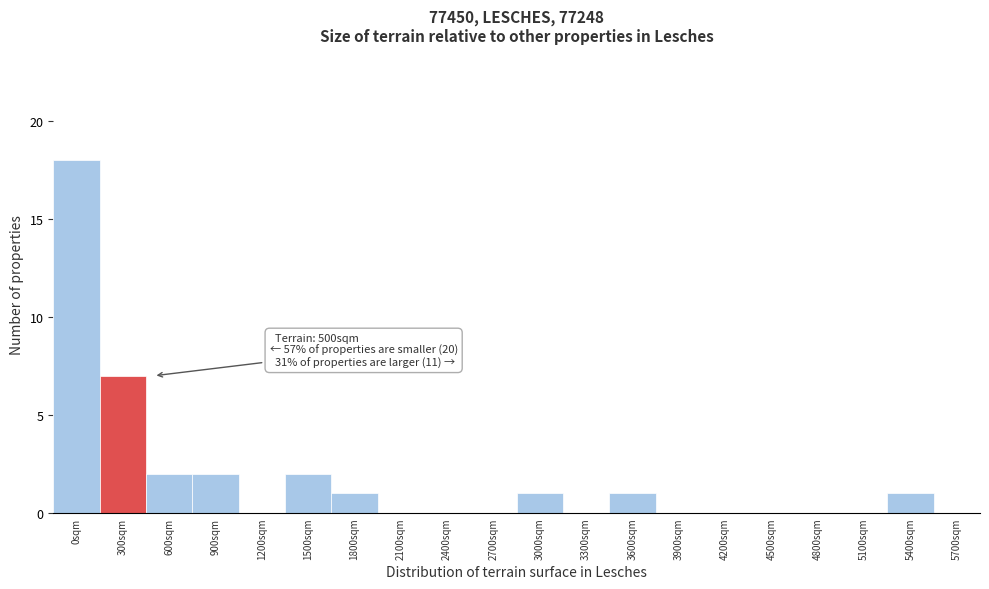

Reading right to left, what are all the values shown in this chart?

5700sqm=0	5400sqm=1	5100sqm=0	4800sqm=0	4500sqm=0	4200sqm=0	3900sqm=0	3600sqm=1	3300sqm=0	3000sqm=1	2700sqm=0	2400sqm=0	2100sqm=0	1800sqm=1	1500sqm=2	1200sqm=0	900sqm=2	600sqm=2	300sqm=7	0sqm=18